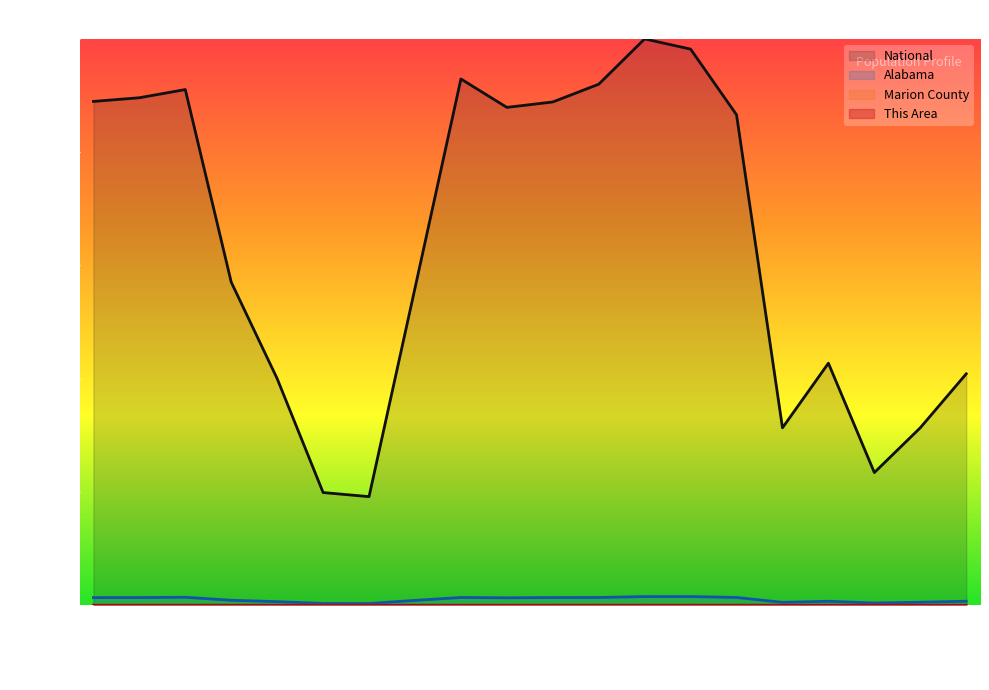

At which category does the chart reach its peak across all series?

45-49